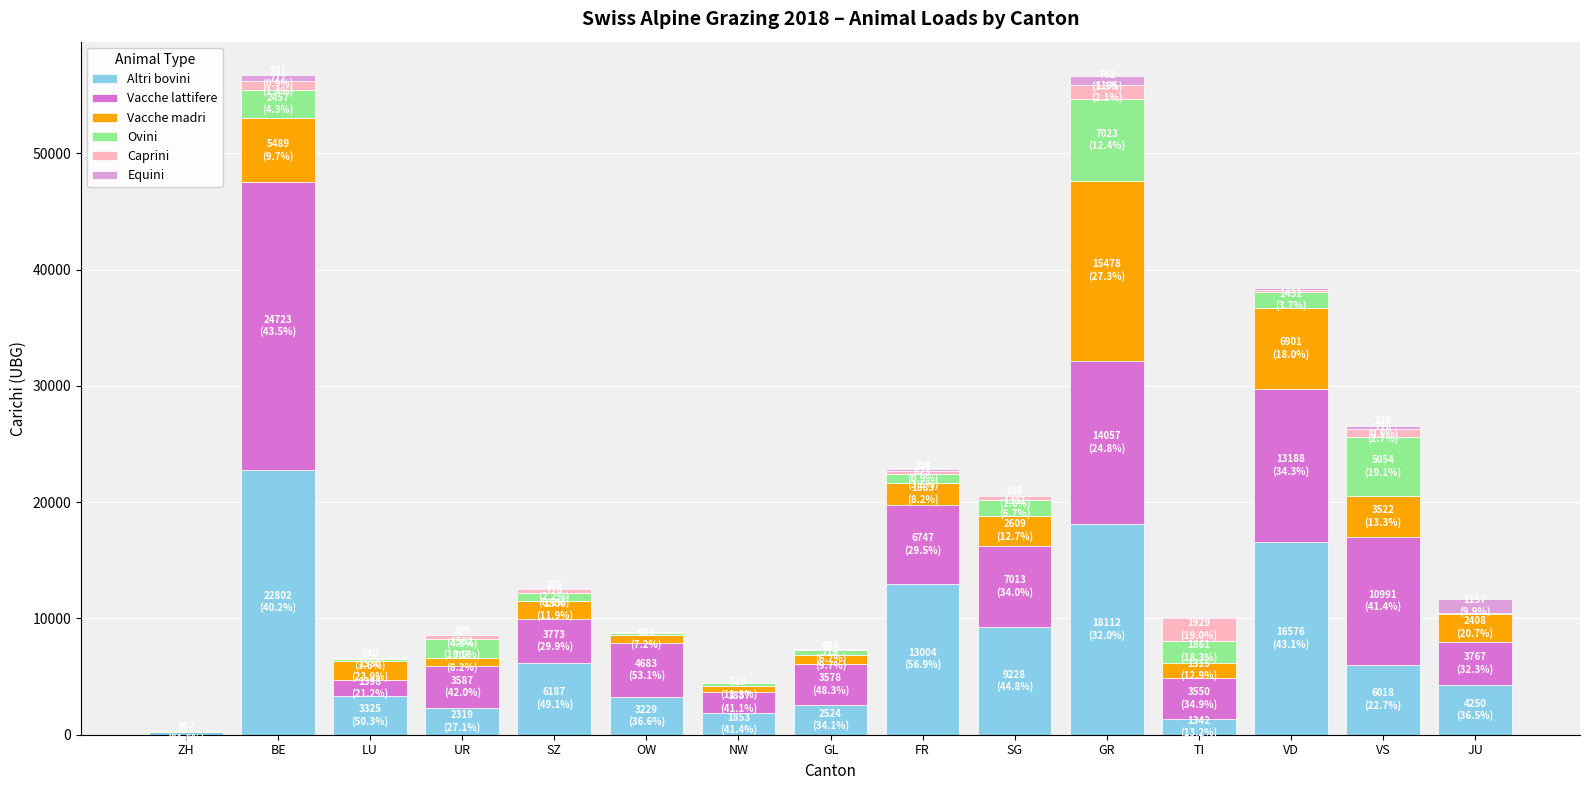

True or false: Altri bovini has a value of 18112 at GR.

True